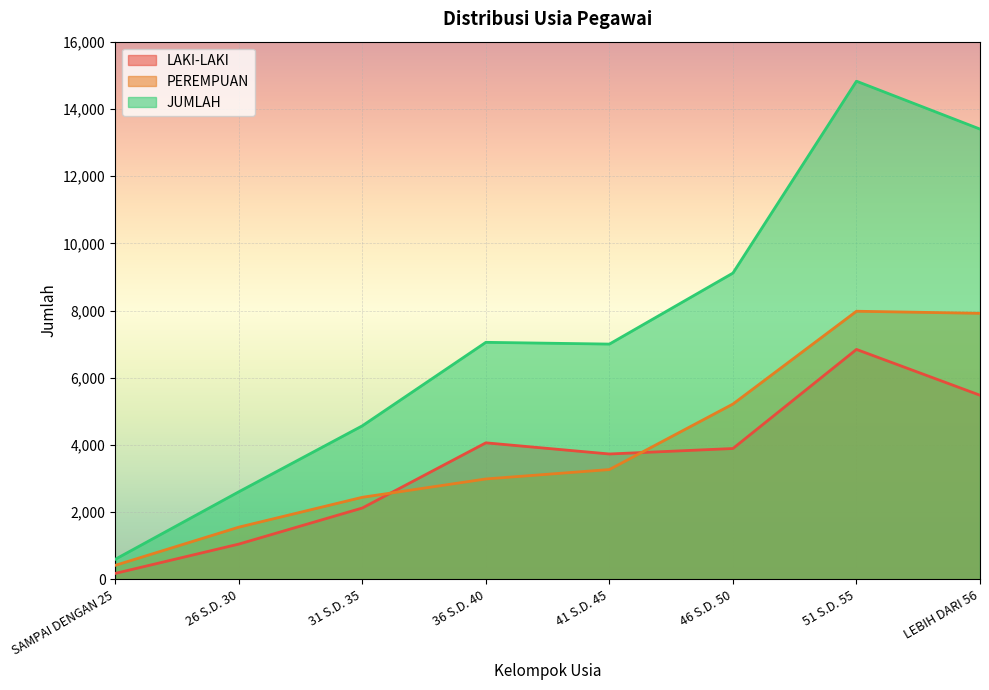

True or false: LAKI-LAKI and JUMLAH intersect in this chart.

False